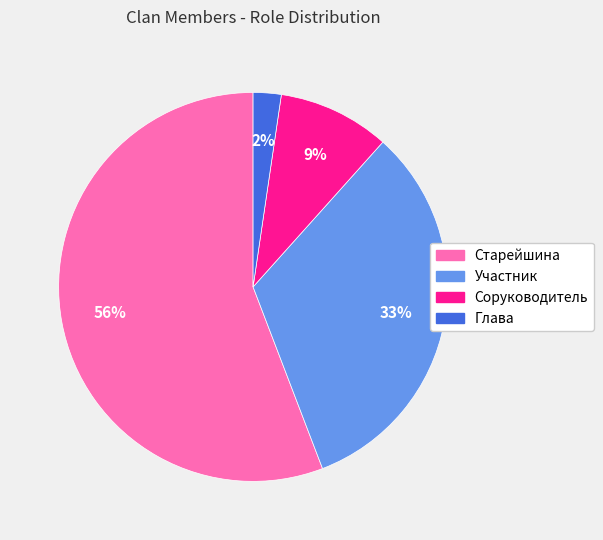

The Старейшина slice represents 63% of the pie. True or false?

False